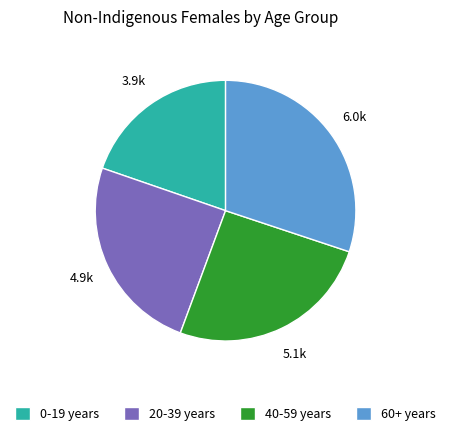

Does 20-39 years represent more than half of the total?

No